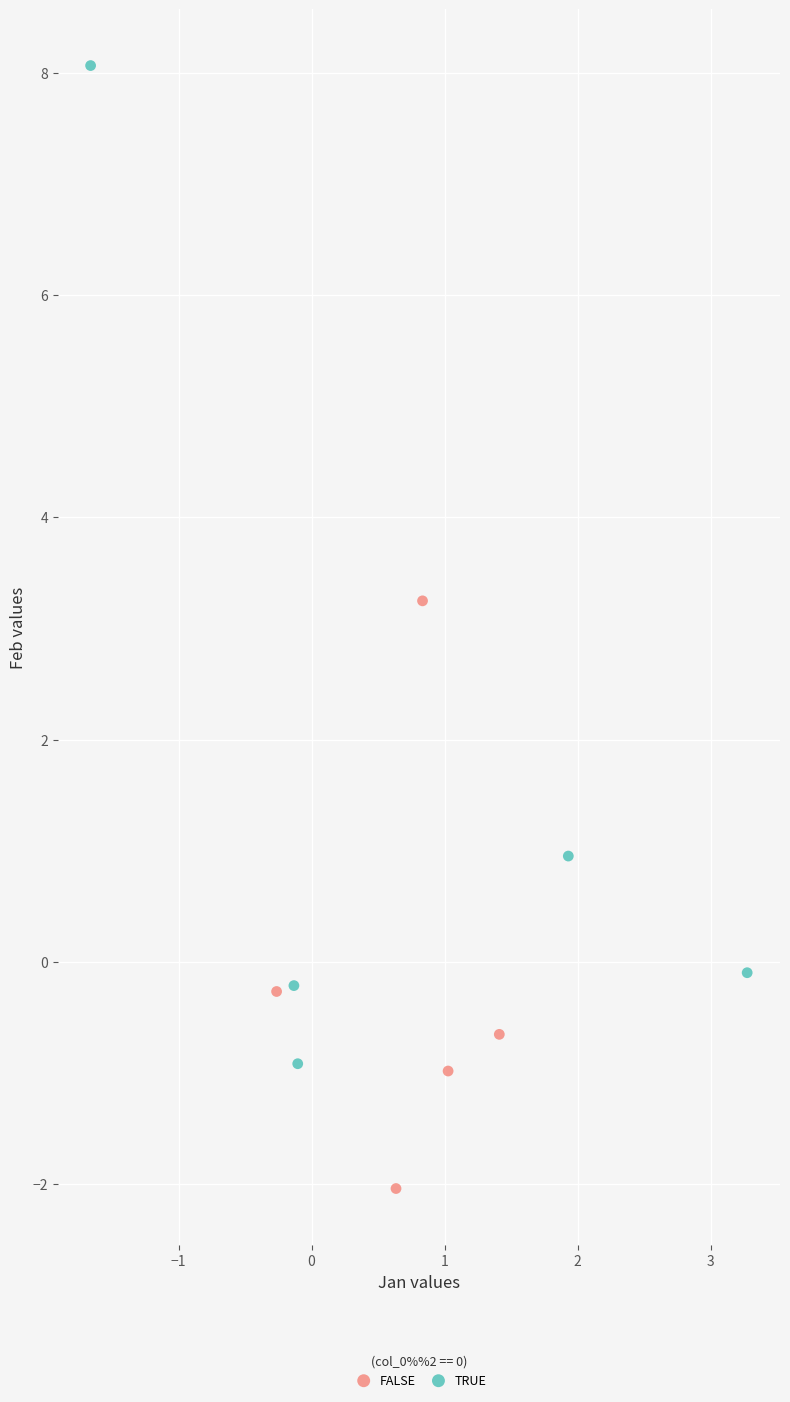

What are all the series names shown in the legend?

FALSE, TRUE